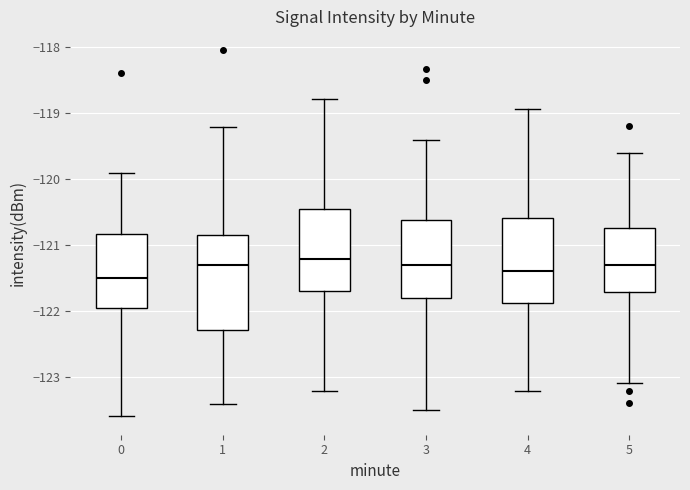

Reading left to right, transcribe this box plot: for each box, give where its median line is, the range the box spans, and where its two whiskers end, as read against the y-axis. The values are not printed on the chart, so give them approximately, as read against the axis.

0: median -121.5, box -122.0 to -120.8, whiskers -123.6 to -119.9
1: median -121.3, box -122.3 to -120.9, whiskers -123.4 to -119.2
2: median -121.2, box -121.7 to -120.5, whiskers -123.2 to -118.8
3: median -121.3, box -121.8 to -120.6, whiskers -123.5 to -119.4
4: median -121.4, box -121.9 to -120.6, whiskers -123.2 to -118.9
5: median -121.3, box -121.7 to -120.8, whiskers -123.1 to -119.6